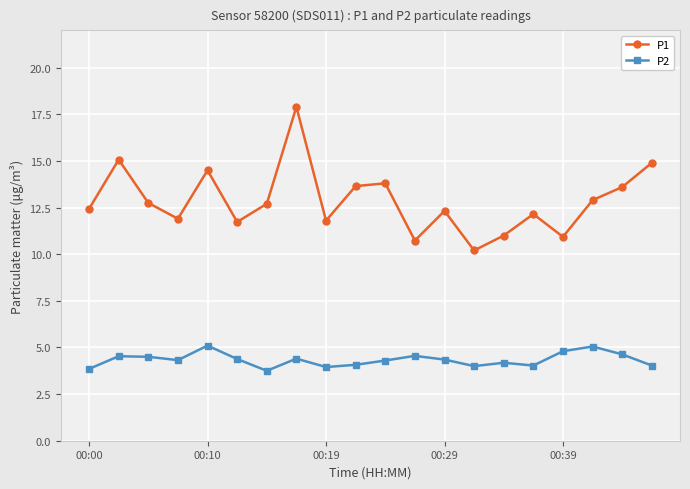

What is the value of the P2 point at the 5th from the left?

5.1